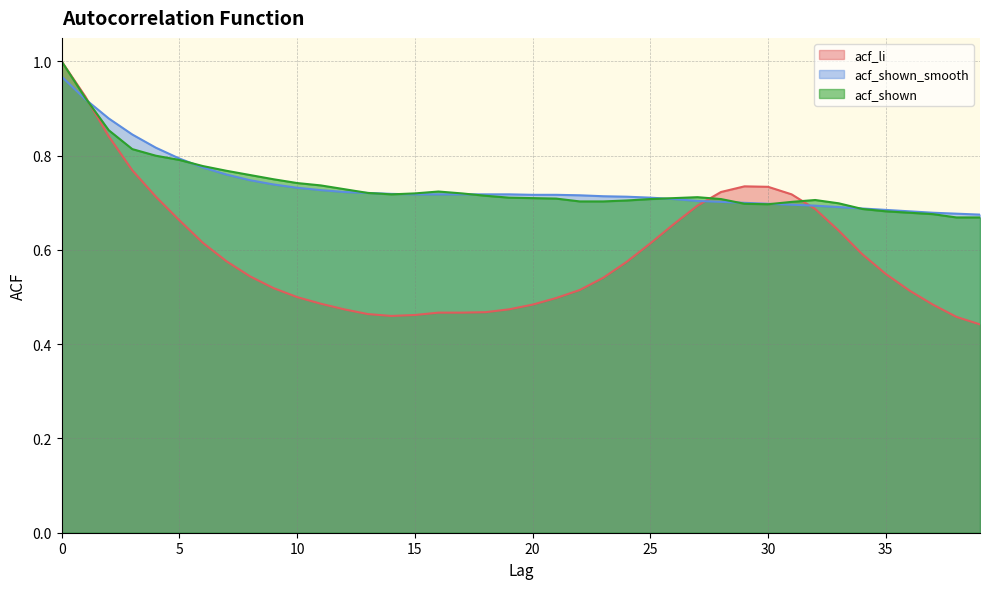

What is the sum of all acf_shown_smooth values?

29.4